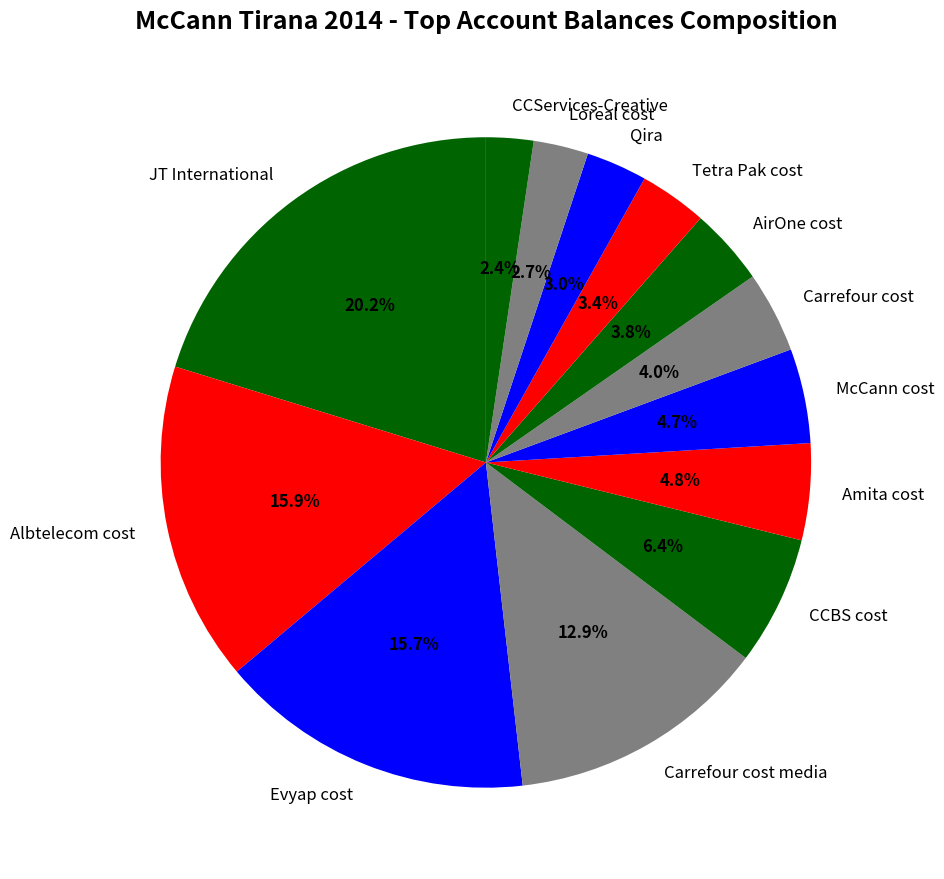

Between Amita cost and AirOne cost, which is larger?

Amita cost